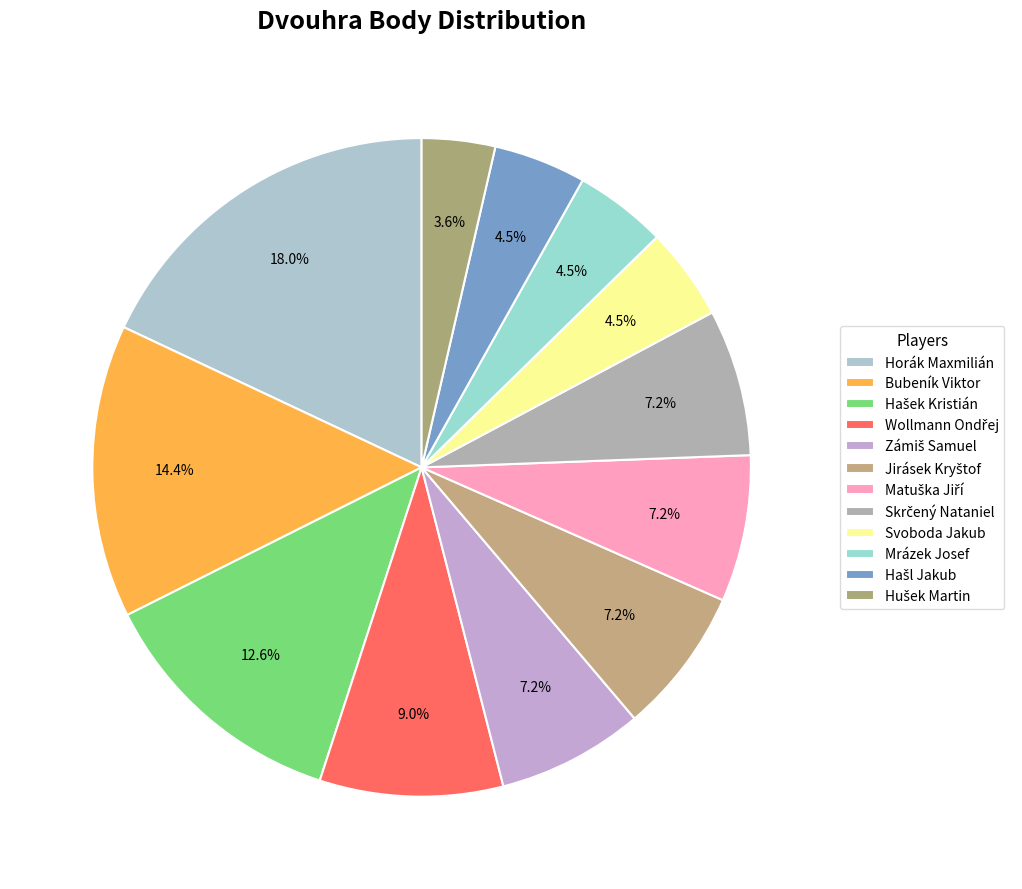

Is it true that Zámiš Samuel is 7% of the pie?

True